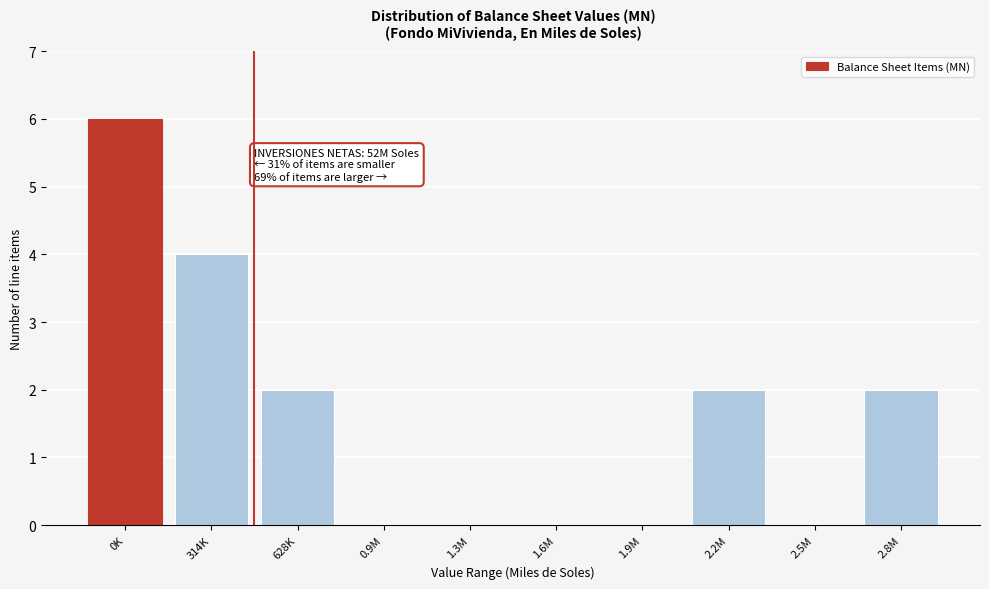

Reading left to right, list all the values displayed in this chart.

0K=6	314K=4	628K=2	0.9M=0	1.3M=0	1.6M=0	1.9M=0	2.2M=2	2.5M=0	2.8M=2